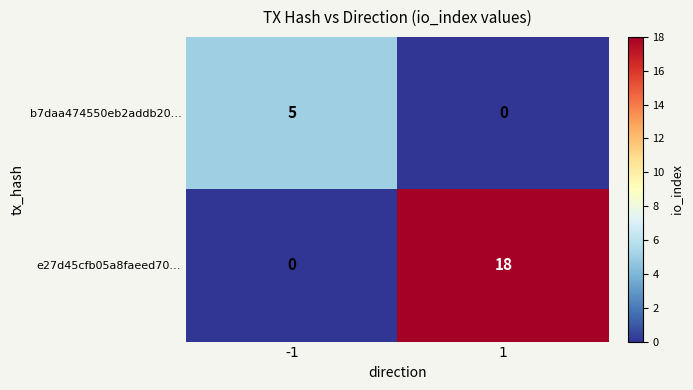

What is the approximate value of e27d45cfb05a8faeed70… at 1, to the nearest 5?

20